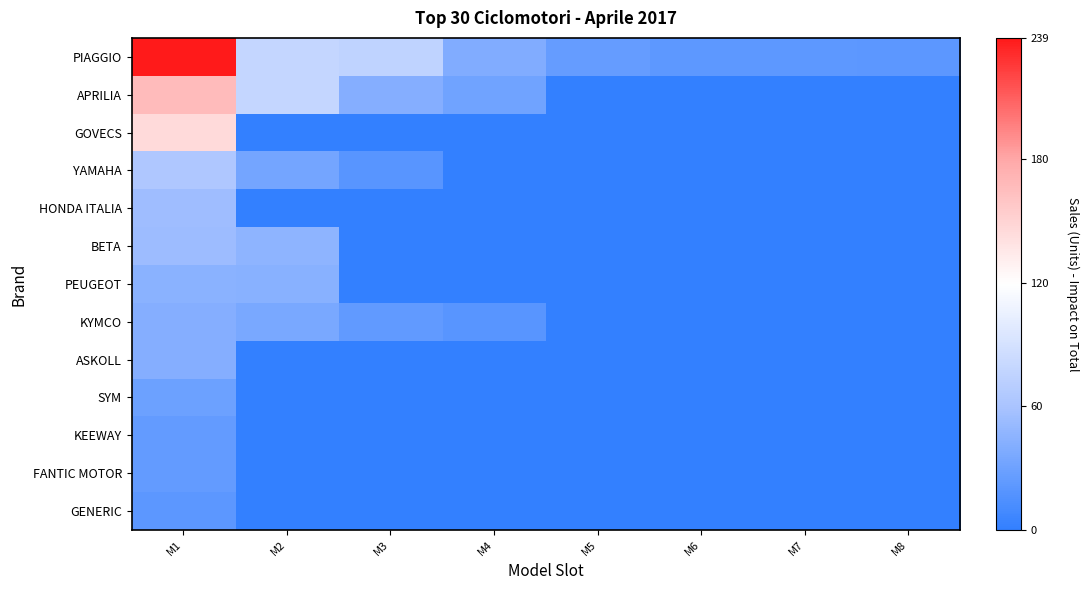

Which has a higher value, M2 or M5?

M2